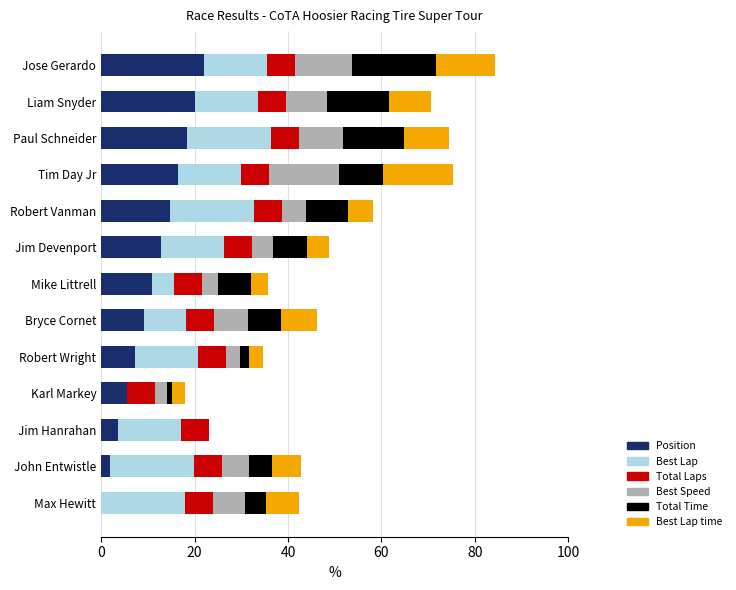

The value of Position at Robert Vanman is 14.7. True or false?

True